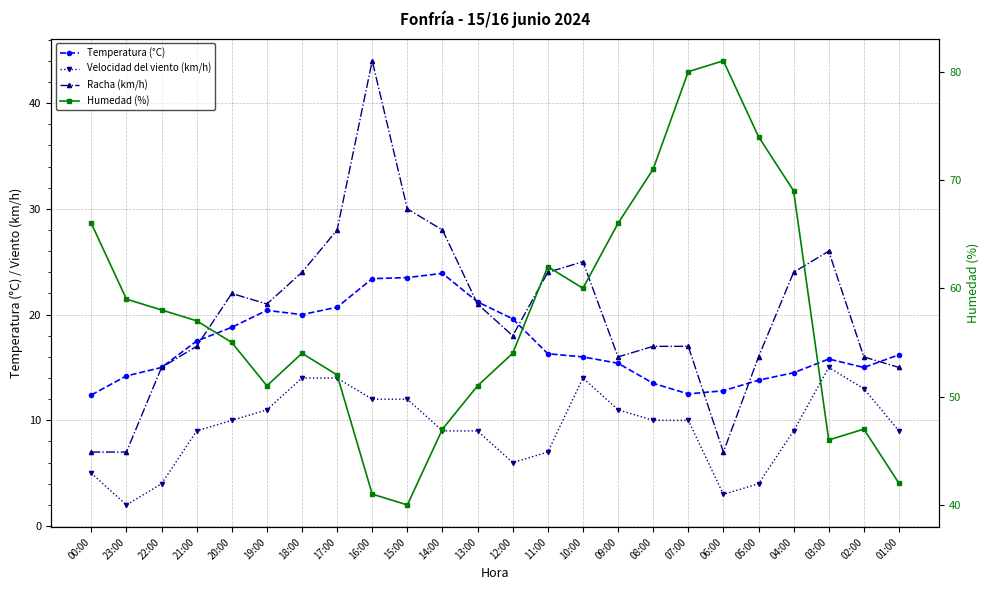

What position from the left is 08:00?

17